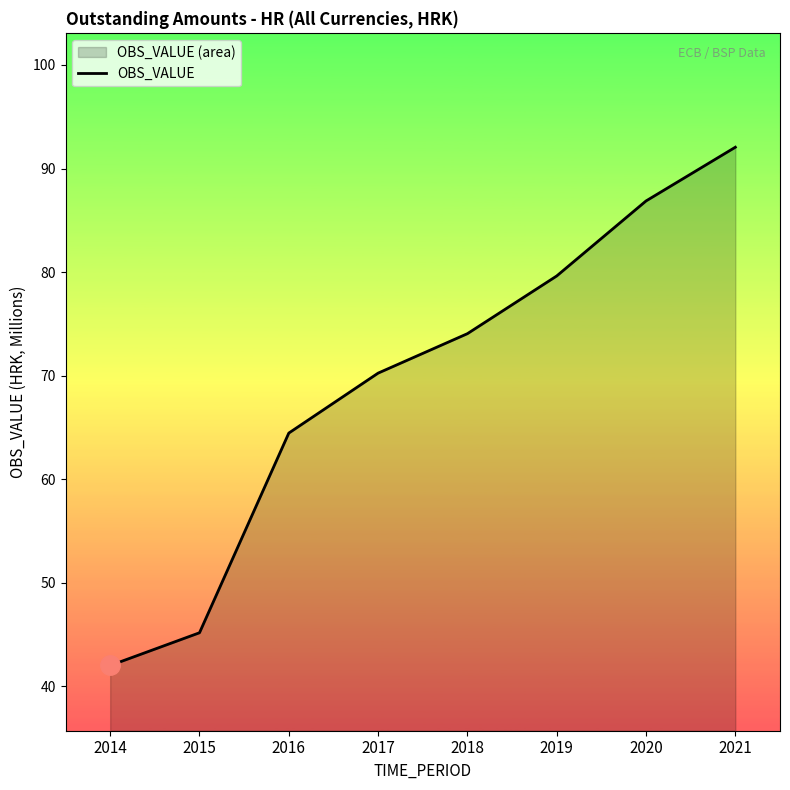

Does the chart display data point markers on the line(s)?

No